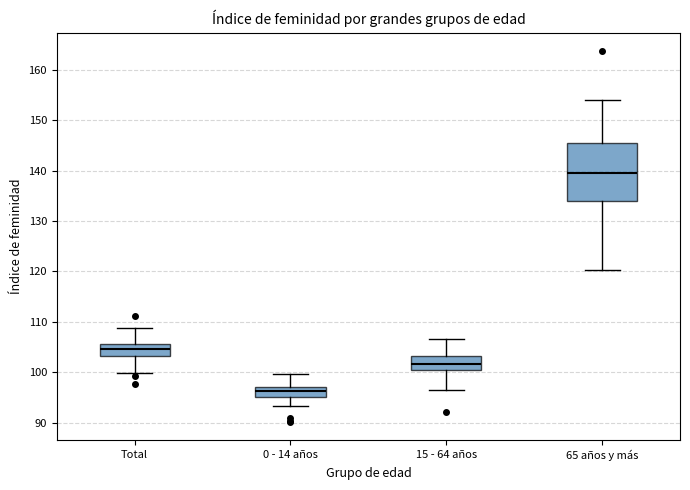

Reading left to right, read every box against the y-axis: the position of its median line, the range the box covers, and the ends of its whiskers. The values are not printed on the chart, so give them approximately, as read against the axis.

Total: median 105, box 103 to 106, whiskers 100 to 109
0 - 14 años: median 96, box 95 to 97, whiskers 93 to 100
15 - 64 años: median 102, box 100 to 103, whiskers 97 to 107
65 años y más: median 140, box 134 to 146, whiskers 120 to 154